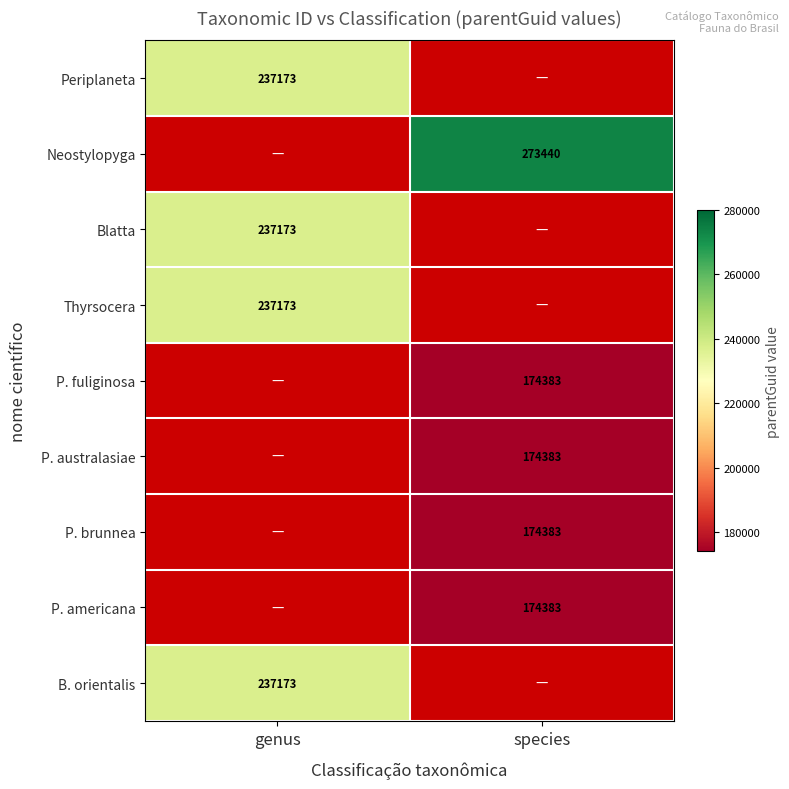

The value of P. americana at species is 174383. True or false?

True